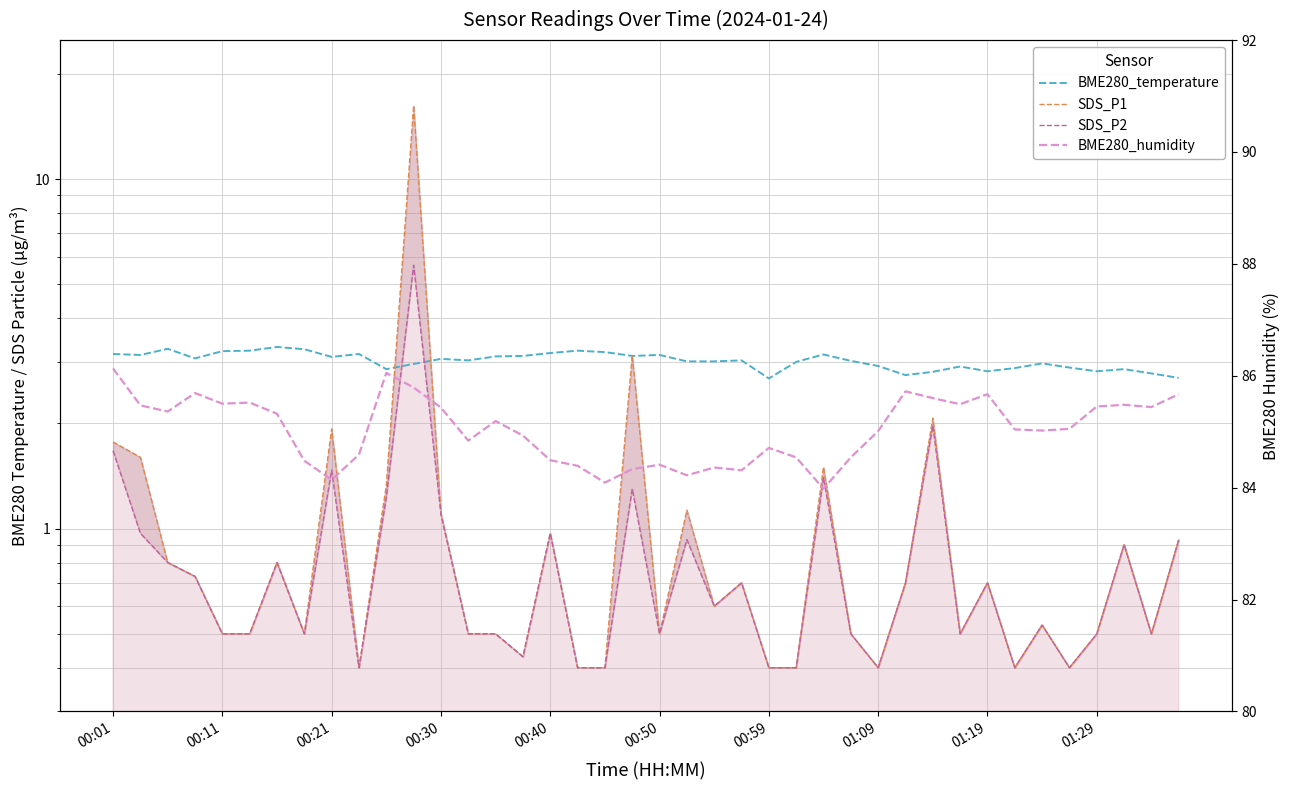

What is the difference between the SDS_P2 values at 00:30 and 35?

0.3